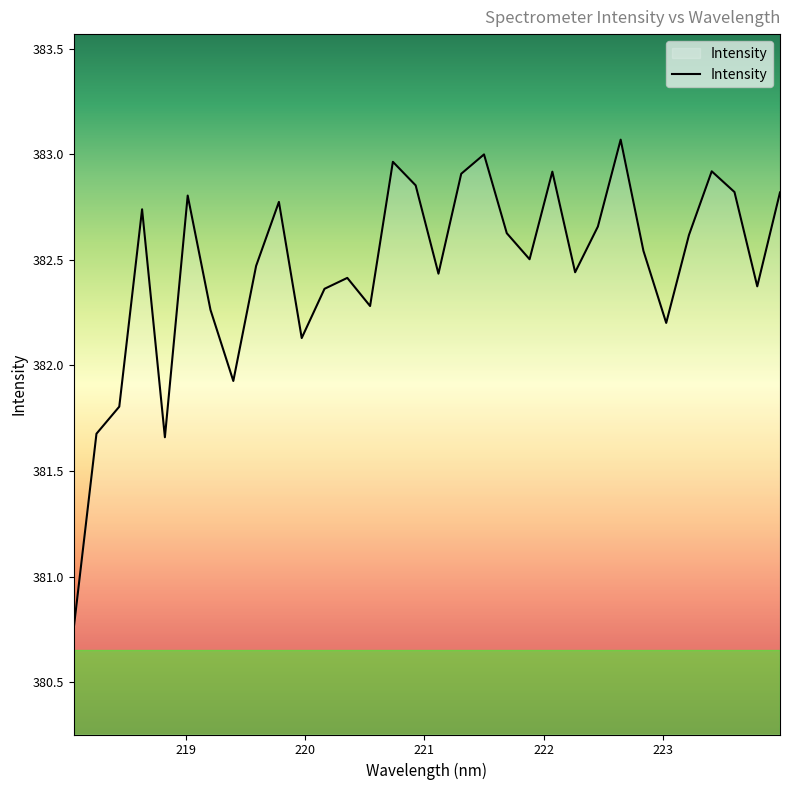

How many interior local peaks (higher than both neighbors) does the data have?

9